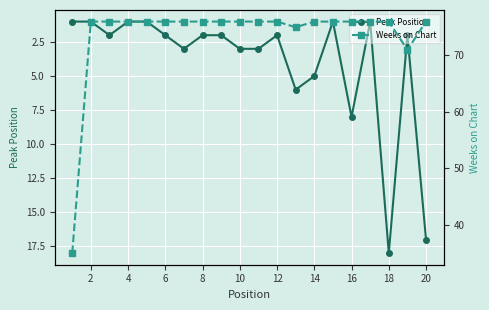

True or false: Peak Position and Weeks on Chart intersect in this chart.

False